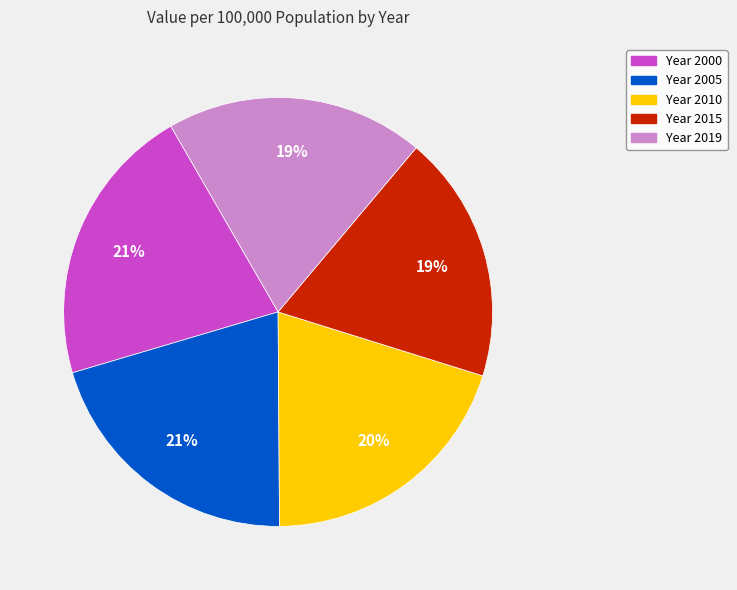

To the nearest percent, what is the average slice percentage?

20%